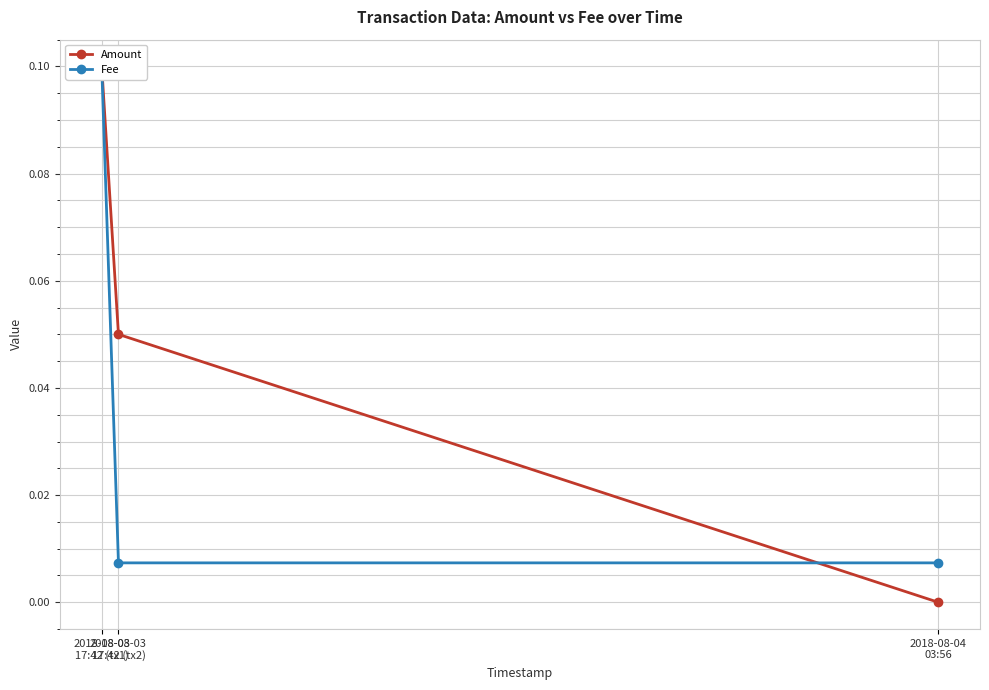

What is the total value across all series at 2018-08-03
17:42 (tx2)?

0.1